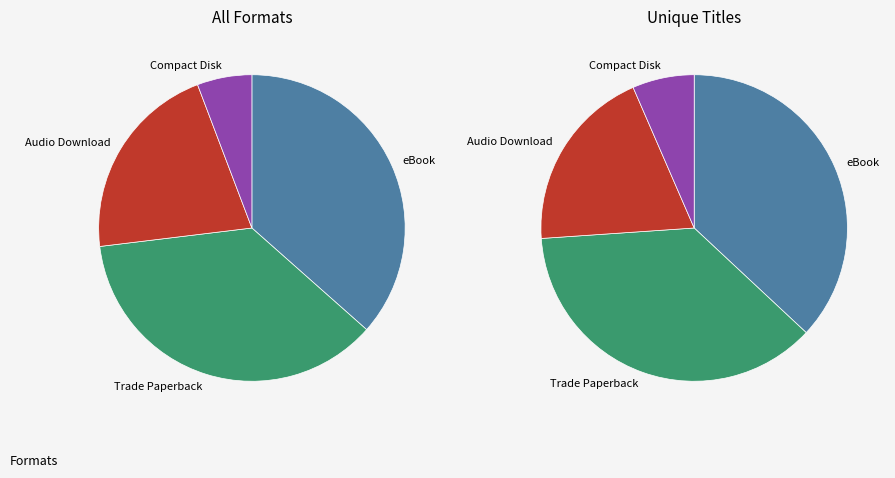

Which slice is the largest?

eBook